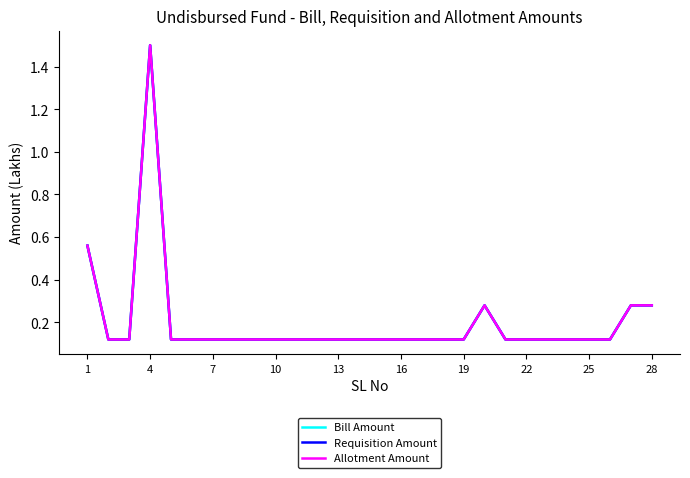

Reading left to right, transcribe all the data shown in this chart.

Bill Amount: 0.6	0.1	0.1	1.5	0.1	0.1	0.1	0.1	0.1	0.1	0.1	0.1	0.1	0.1	0.1	0.1	0.1	0.1	0.1	0.3	0.1	0.1	0.1	0.1	0.1	0.1	0.3	0.3
Requisition Amount: 0.6	0.1	0.1	1.5	0.1	0.1	0.1	0.1	0.1	0.1	0.1	0.1	0.1	0.1	0.1	0.1	0.1	0.1	0.1	0.3	0.1	0.1	0.1	0.1	0.1	0.1	0.3	0.3
Allotment Amount: 0.6	0.1	0.1	1.5	0.1	0.1	0.1	0.1	0.1	0.1	0.1	0.1	0.1	0.1	0.1	0.1	0.1	0.1	0.1	0.3	0.1	0.1	0.1	0.1	0.1	0.1	0.3	0.3